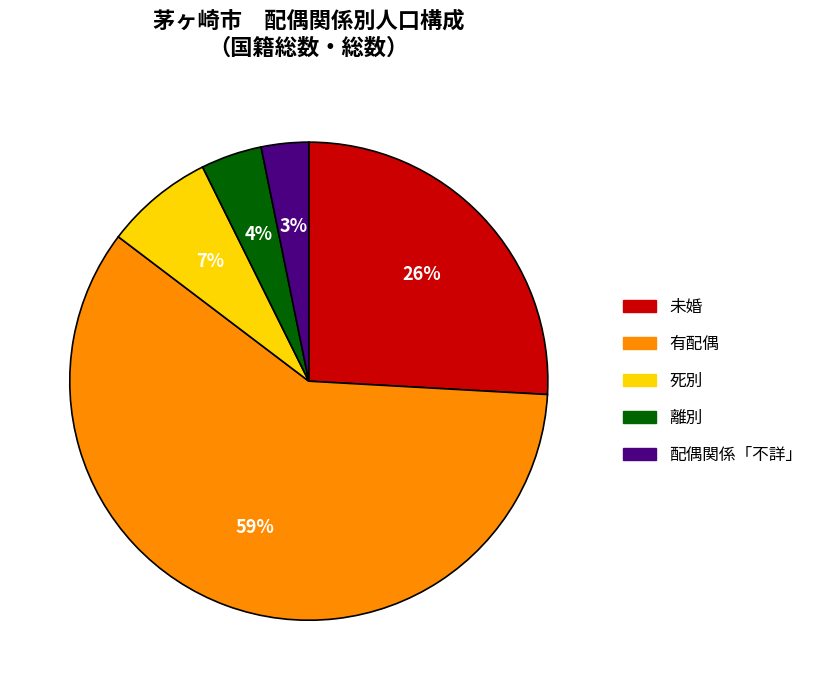

Count the number of slices in the pie.

5